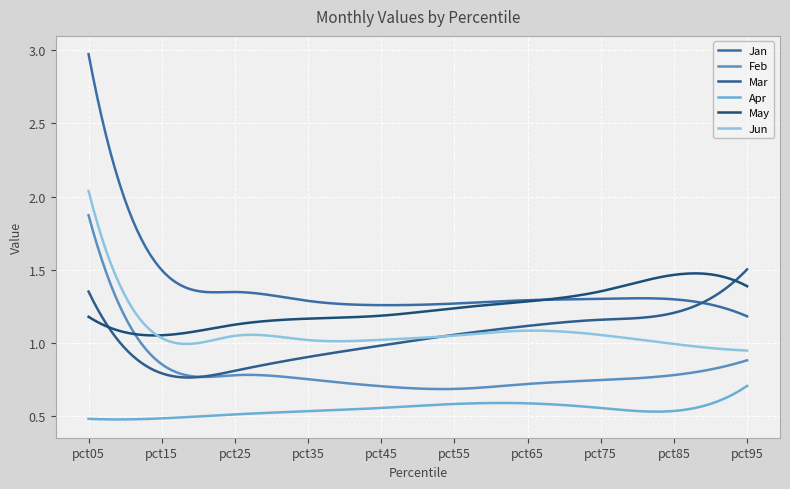

Reading right to left, transcribe all the data shown in this chart.

Jan: 1.2	1.3	1.3	1.3	1.3	1.3	1.3	1.3	1.5	3.0
Feb: 0.9	0.8	0.7	0.7	0.7	0.7	0.8	0.8	0.9	1.9
Mar: 1.5	1.2	1.2	1.1	1.1	1.0	0.9	0.8	0.8	1.4
Apr: 0.7	0.5	0.6	0.6	0.6	0.6	0.5	0.5	0.5	0.5
May: 1.4	1.5	1.4	1.3	1.2	1.2	1.2	1.1	1.1	1.2
Jun: 0.9	1.0	1.1	1.1	1.1	1.0	1.0	1.1	1.0	2.0